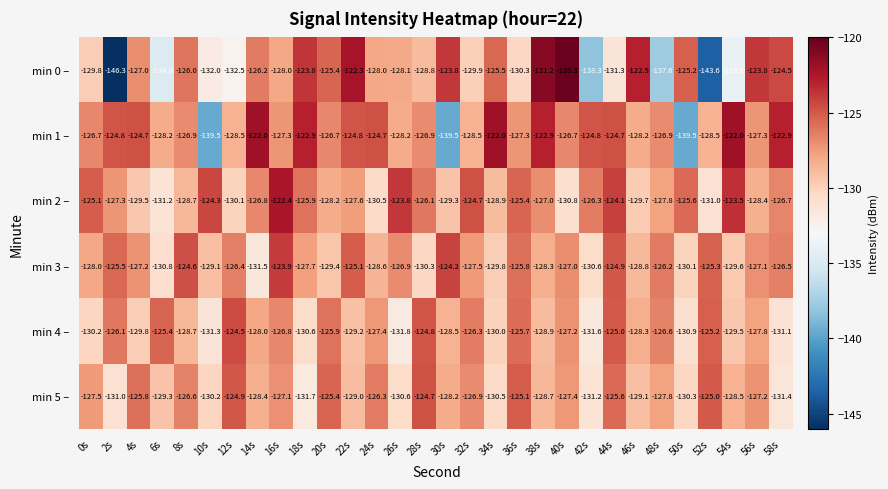

Which category has the highest value in the min 5 – series?

28s